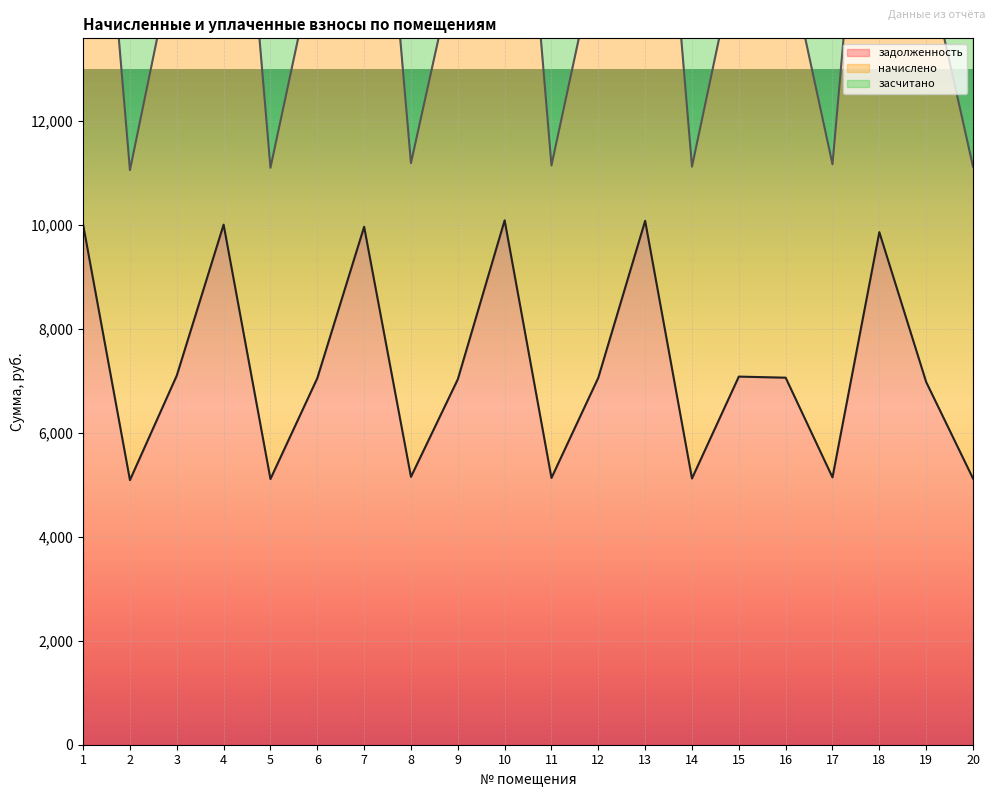

What is the difference between the highest and lowest values at 16?

16540.1